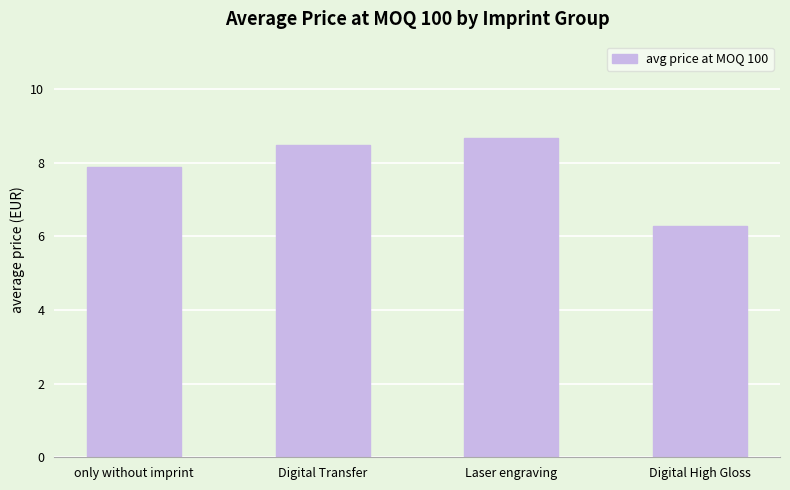

What is the difference between the maximum and minimum values?

2.4